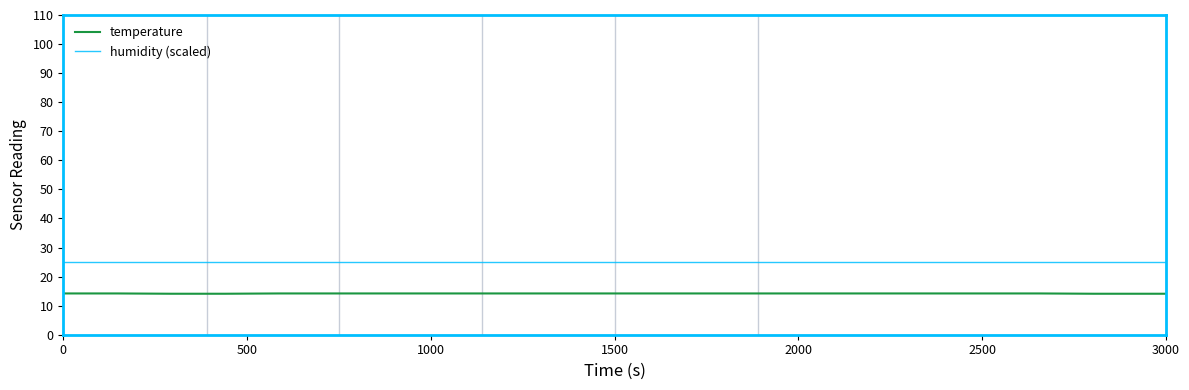

Which series has the largest total across all categories?

humidity (scaled)